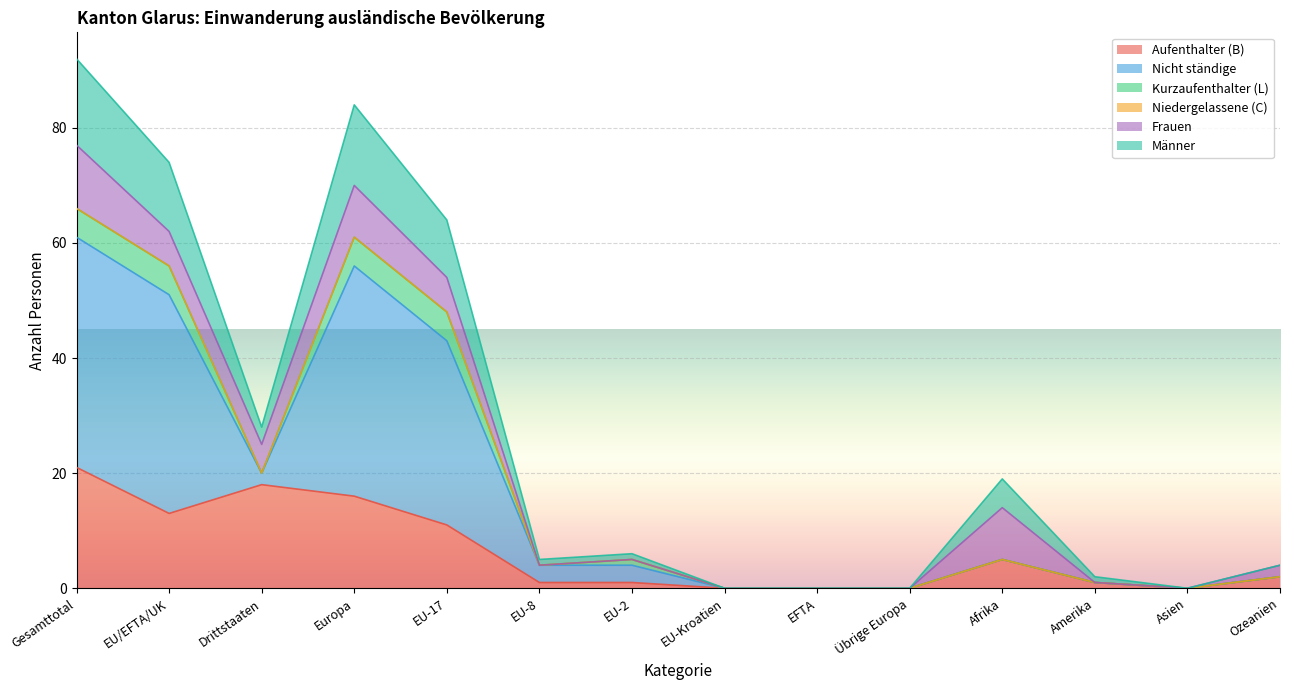

How many data points in Männer are above 6?

6